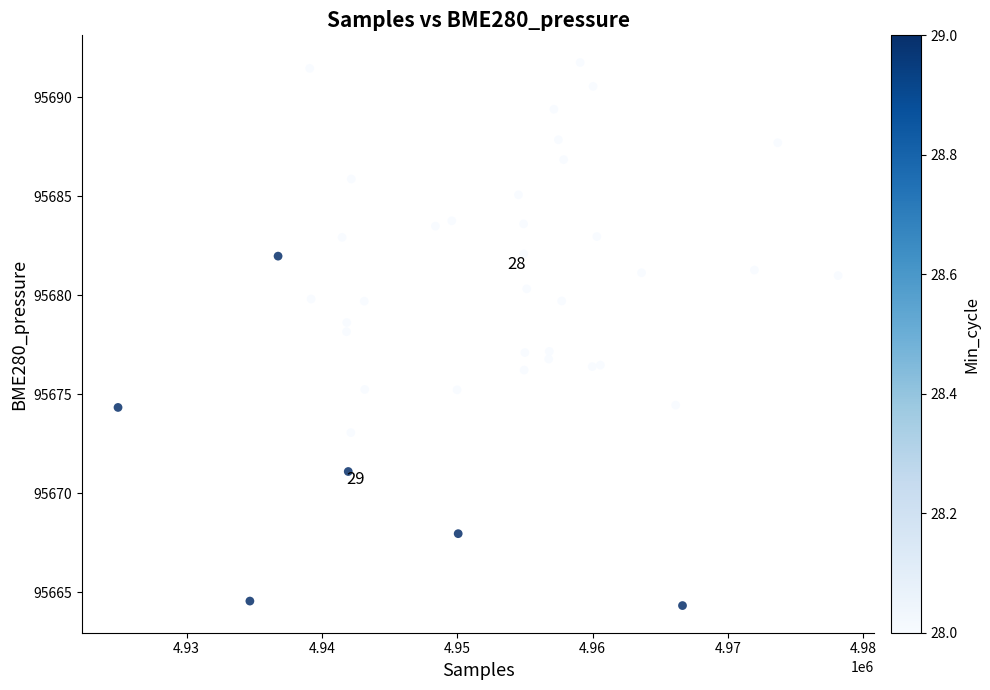

What is the range of Y values (max minus min)?

27.4